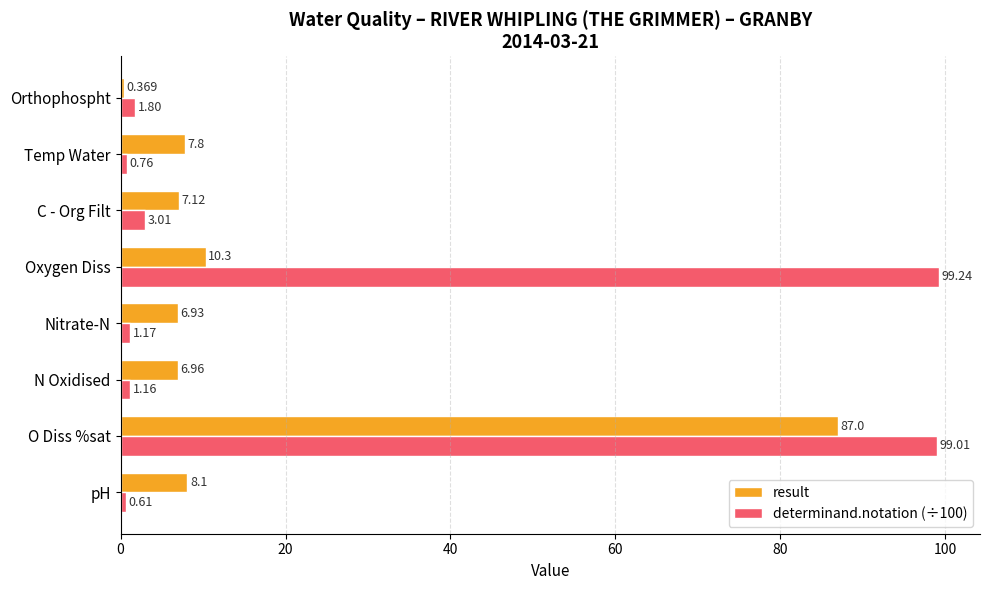

Which label corresponds to the smallest value in the chart?

Orthophospht